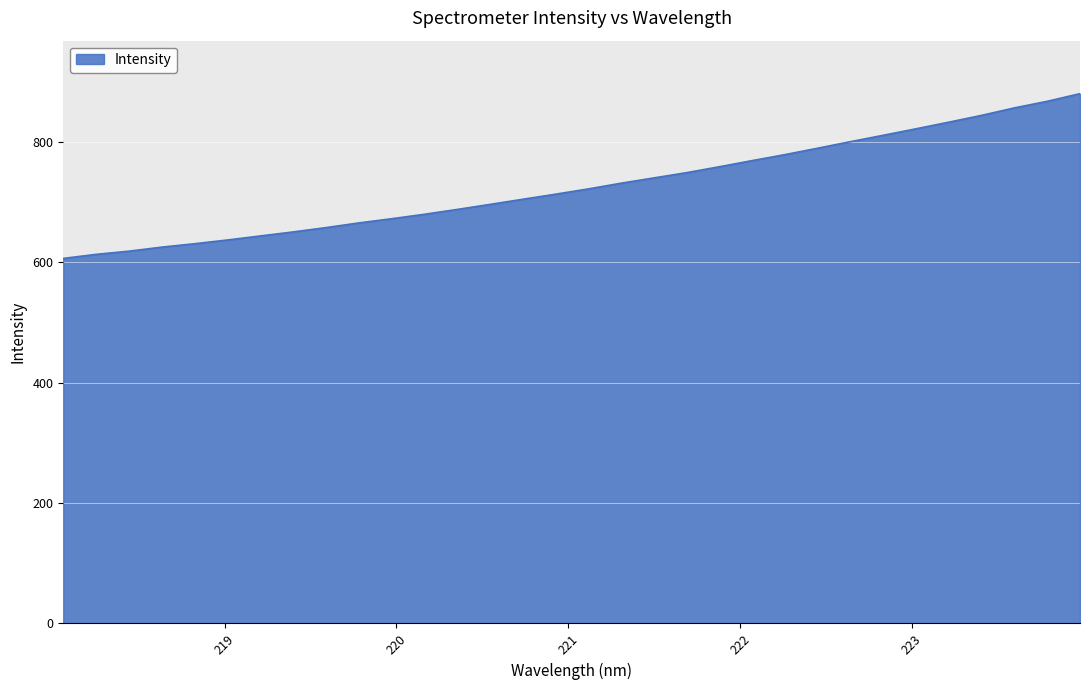

What is the greatest value displayed?

880.6